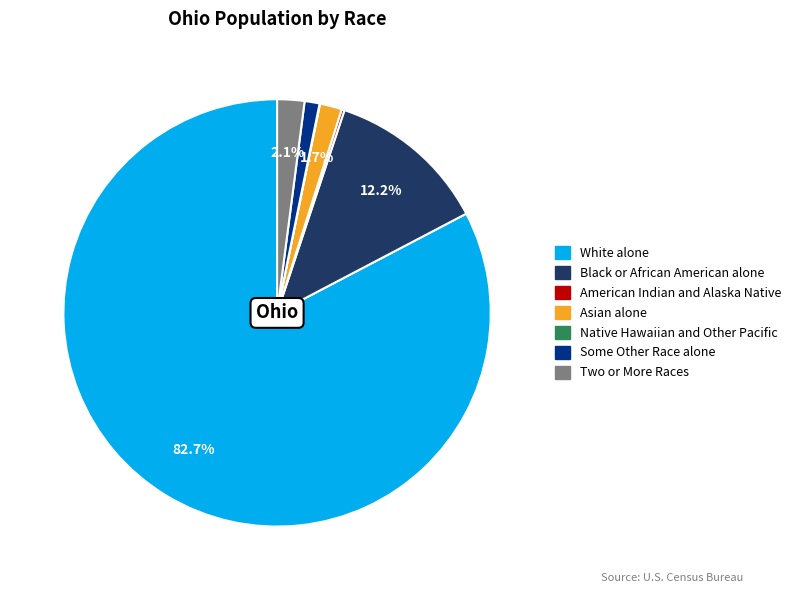

Does Two or More Races represent more than half of the total?

No